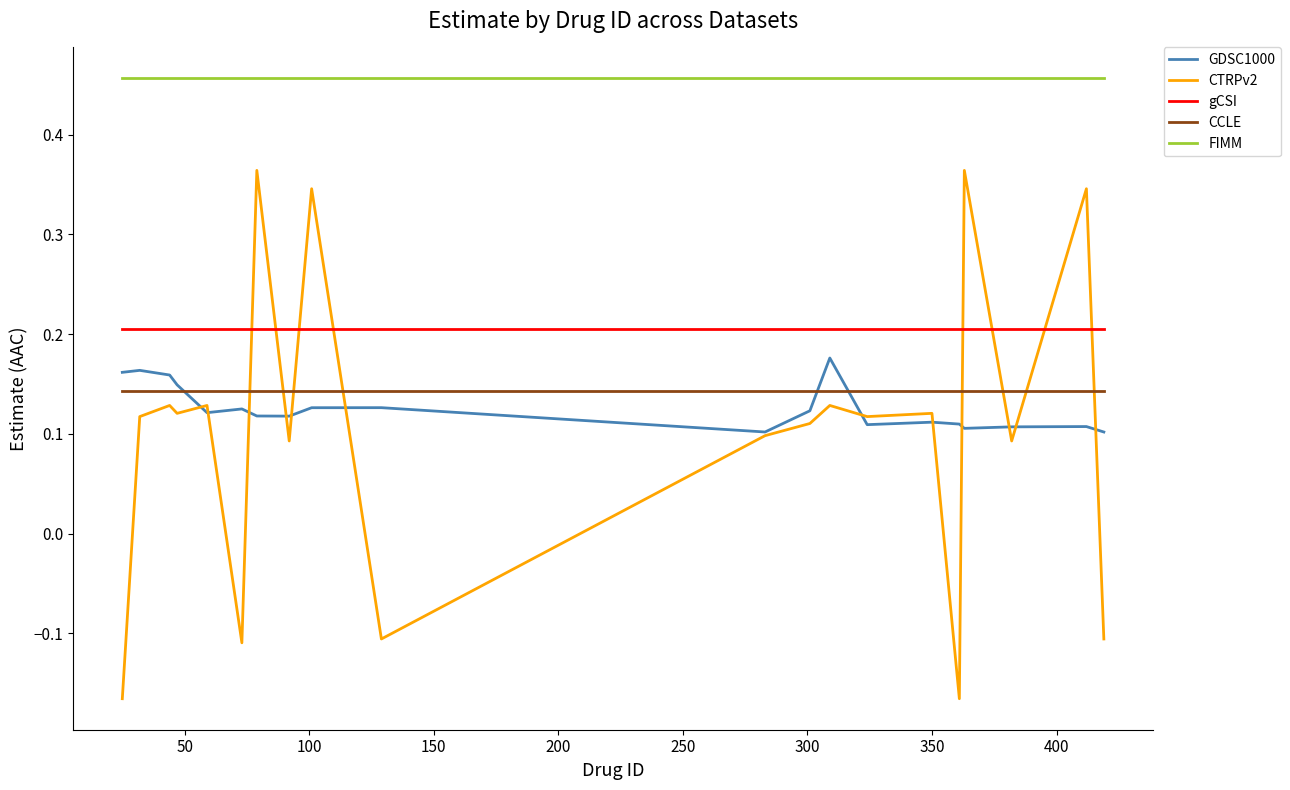

How many values in the CTRPv2 series are below 0?

5